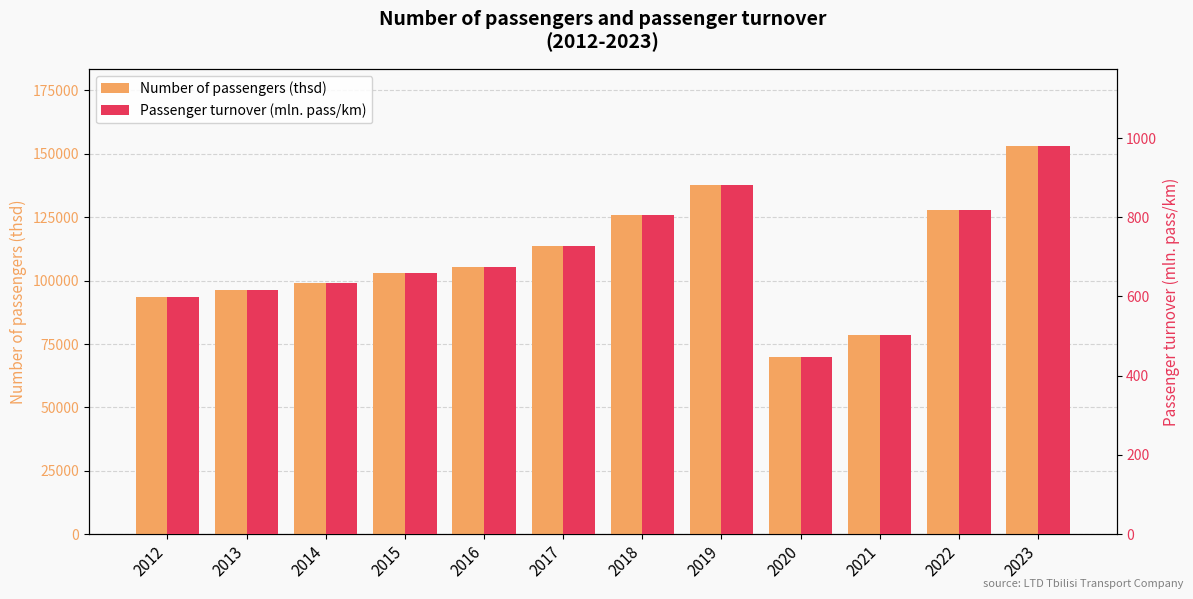

What is the sum of the Number of passengers (thsd) values at 2020 and 2023?

222721.7